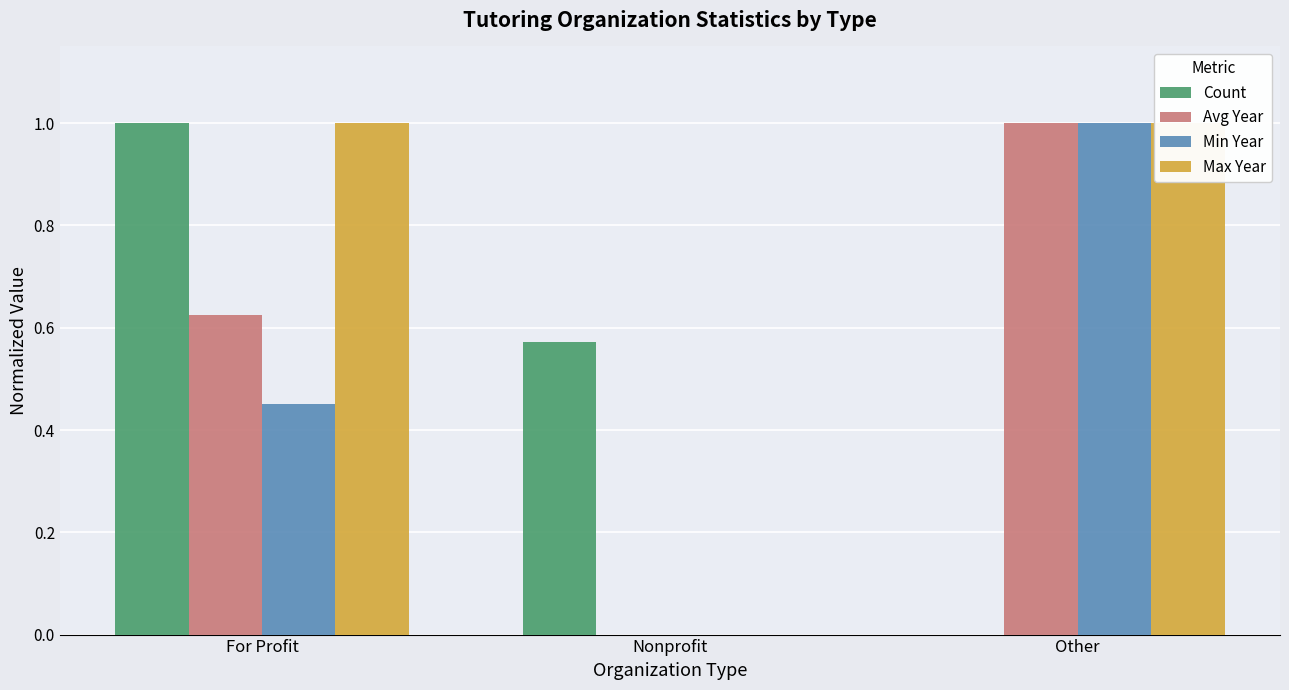

What is the average value of the Count series?

0.5